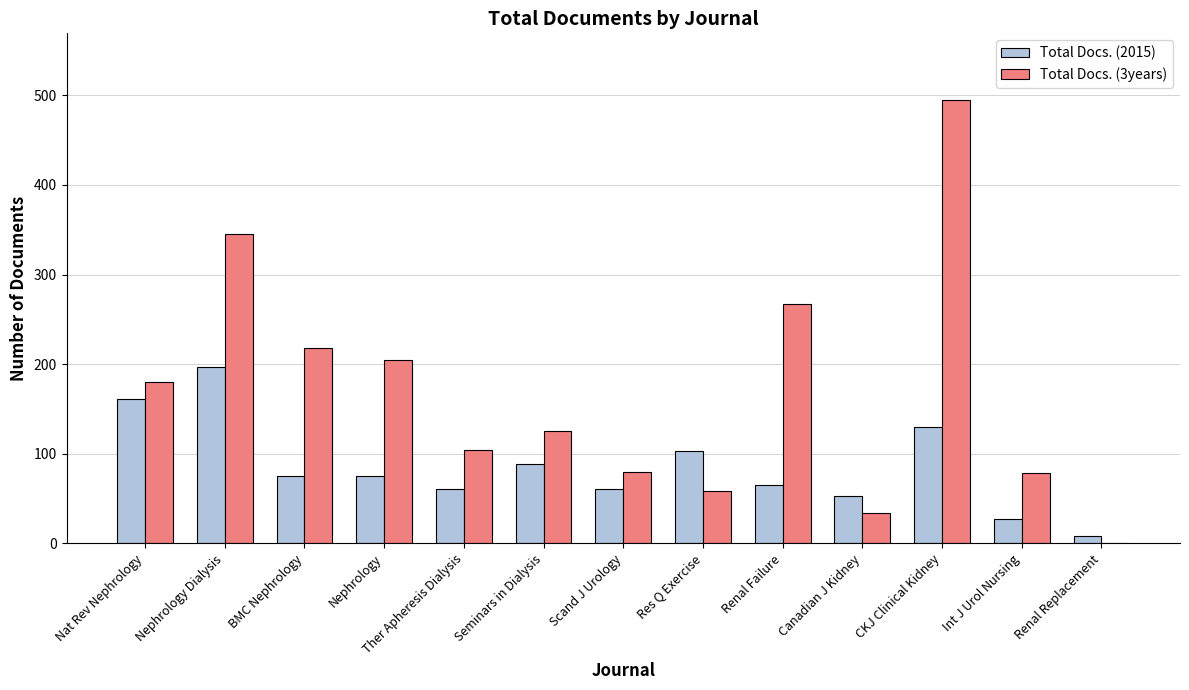

Is it true that Total Docs. (3years) equals 78 at Int J Urol Nursing?

True